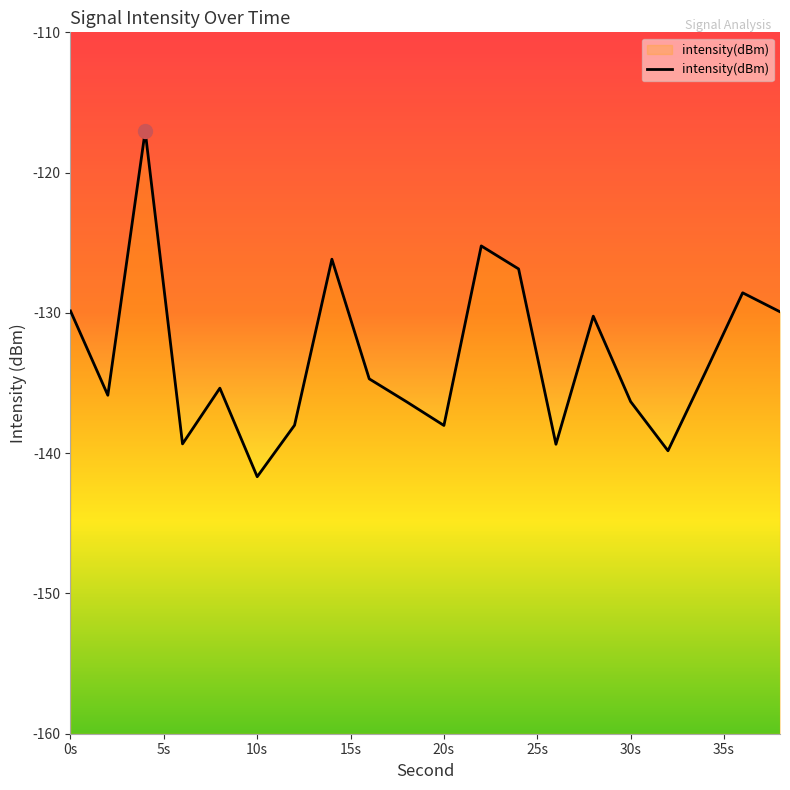

The value at 0s is -52.1. True or false?

False